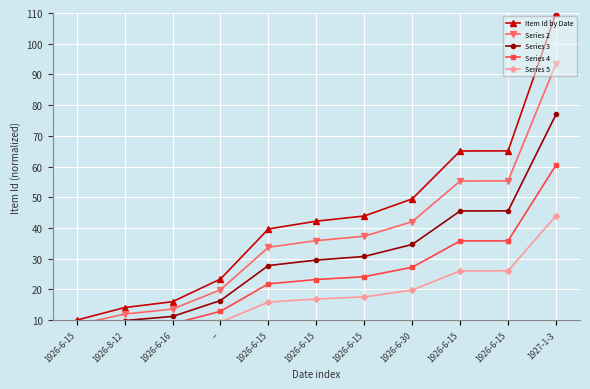

Where does the Series 2 series first go above 35?

1926-6-15